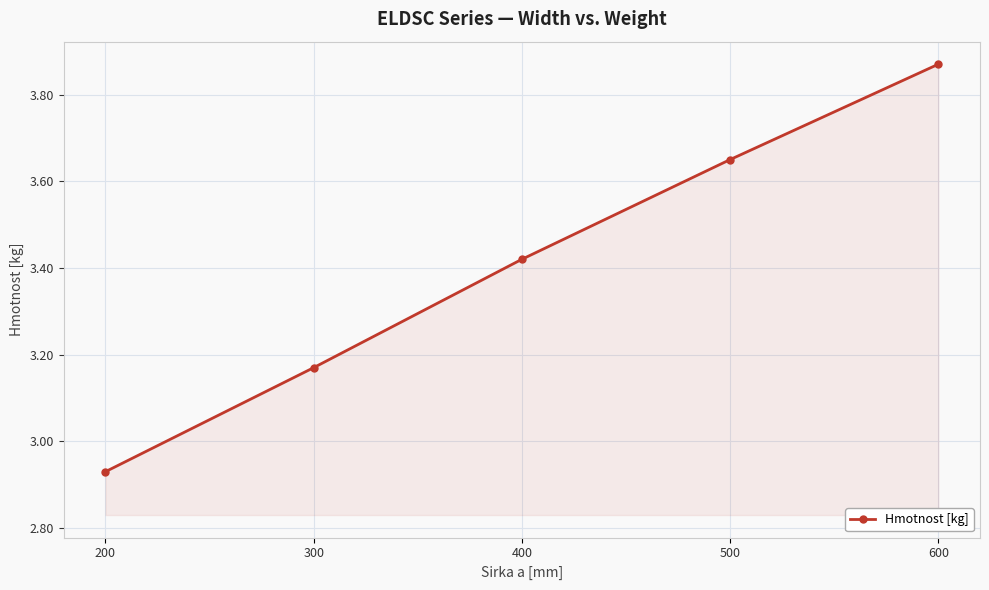

List the labels in order of value, largest first.

600, 500, 400, 300, 200